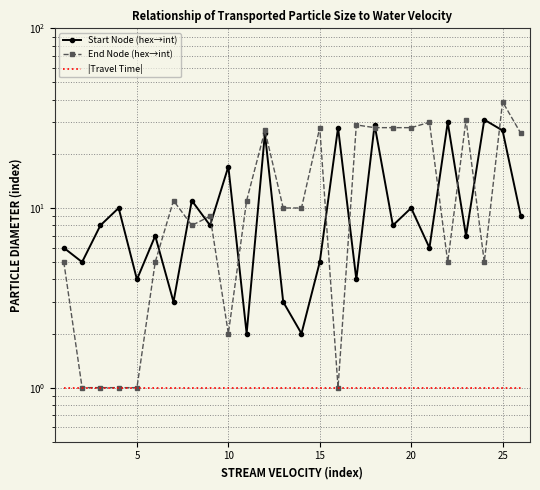

What is the difference between the maximum and second lowest values in the Start Node (hex→int) series?

29